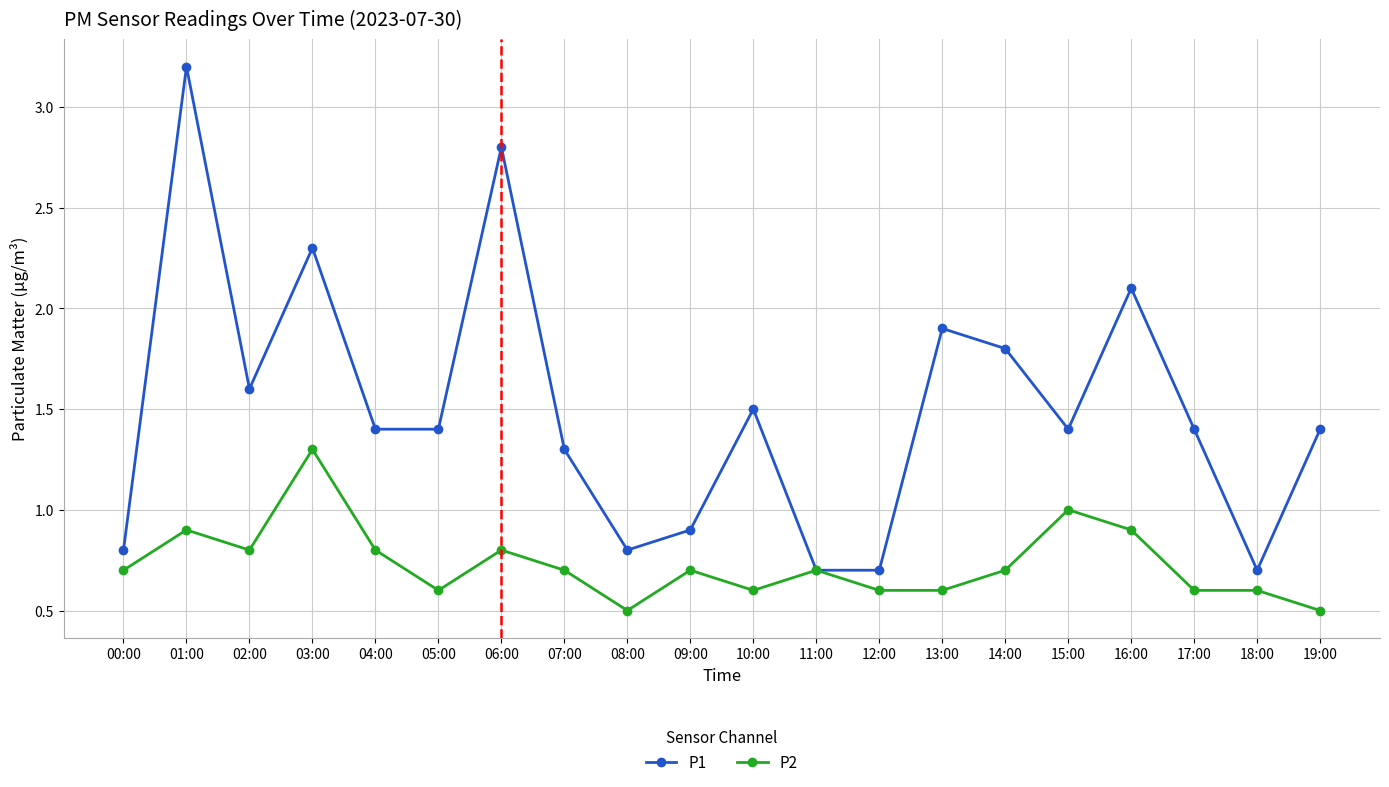

Rank the series by their maximum value, from highest to lowest.

P1, P2